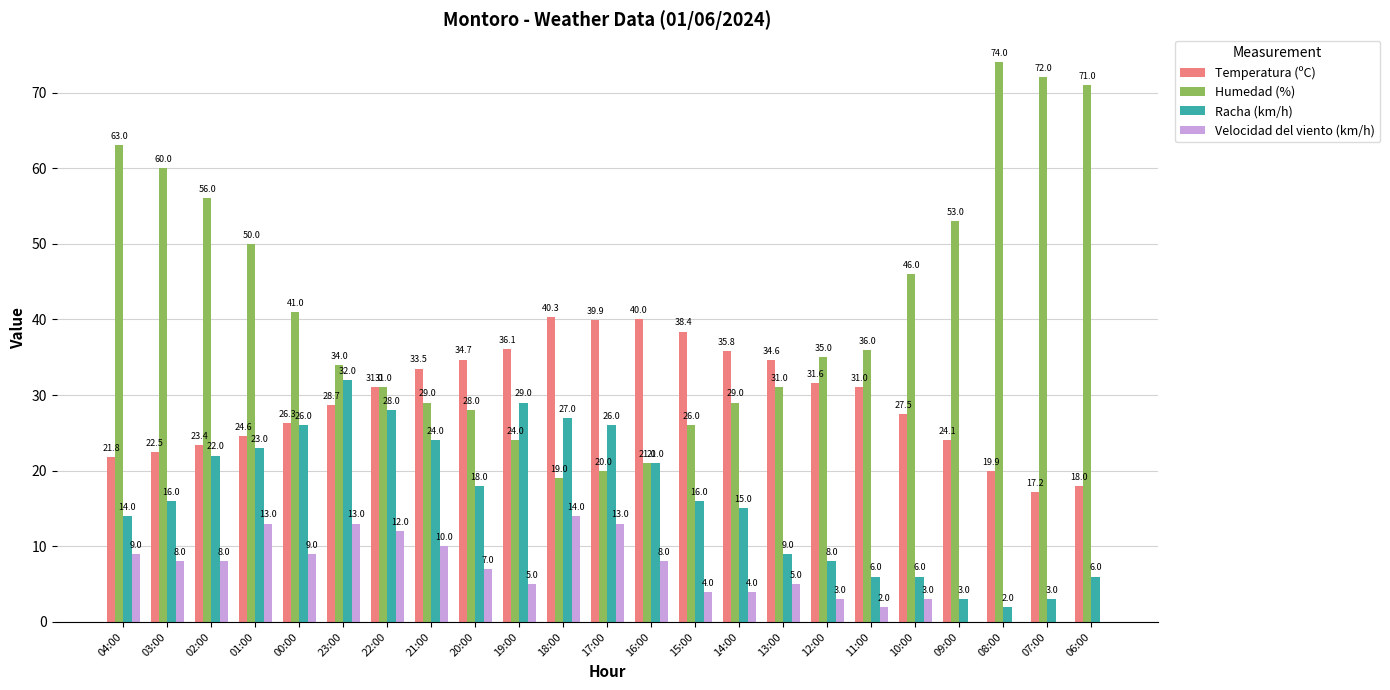

At which category is the sum across all series the highest?

01:00